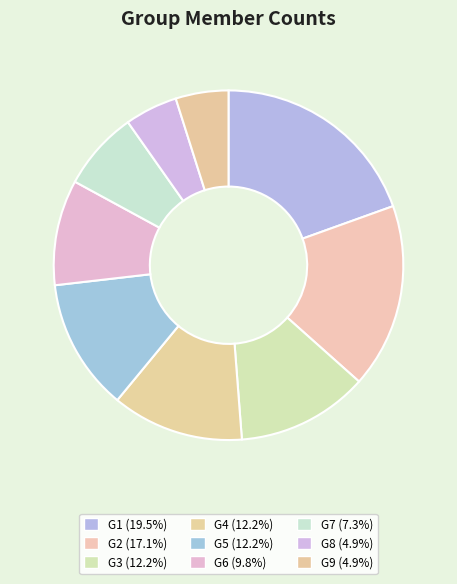

To the nearest percent, what portion does G3 represent?

12%